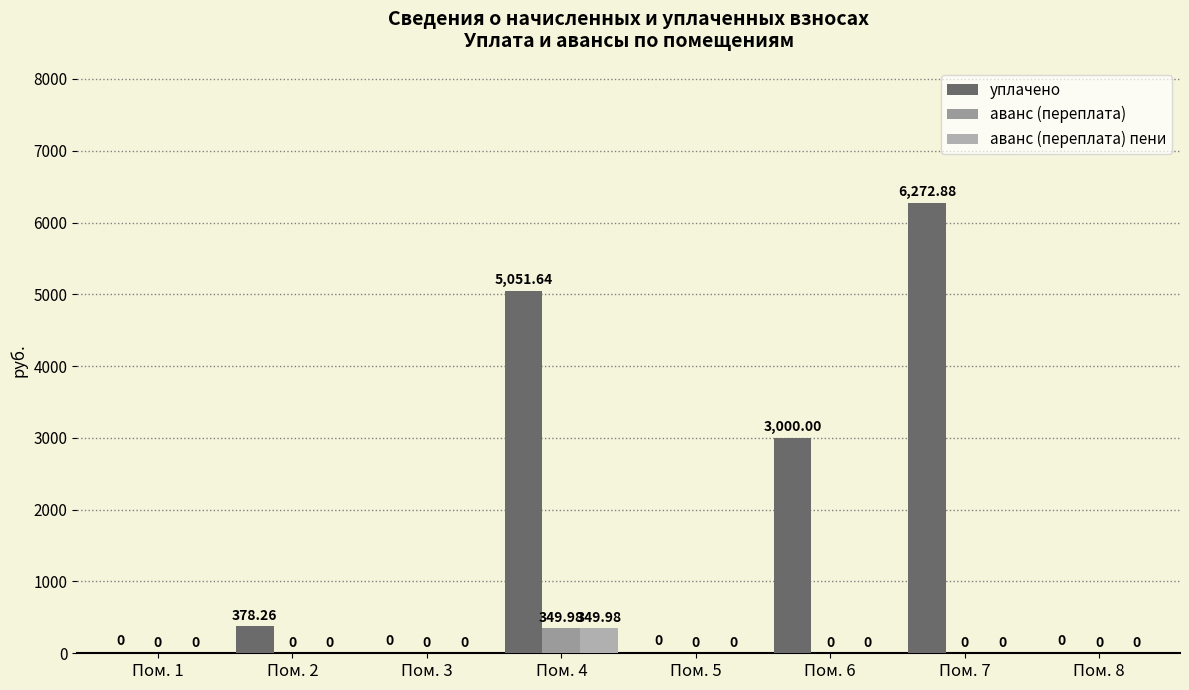

Reading left to right, what are all the values shown in this chart?

уплачено: Пом. 1=0.0	Пом. 2=378.3	Пом. 3=0.0	Пом. 4=5051.6	Пом. 5=0.0	Пом. 6=3000.0	Пом. 7=6272.9	Пом. 8=0.0
аванс (переплата): Пом. 1=0.0	Пом. 2=0.0	Пом. 3=0.0	Пом. 4=350.0	Пом. 5=0.0	Пом. 6=0.0	Пом. 7=0.0	Пом. 8=0.0
аванс (переплата) пени: Пом. 1=0.0	Пом. 2=0.0	Пом. 3=0.0	Пом. 4=350.0	Пом. 5=0.0	Пом. 6=0.0	Пом. 7=0.0	Пом. 8=0.0